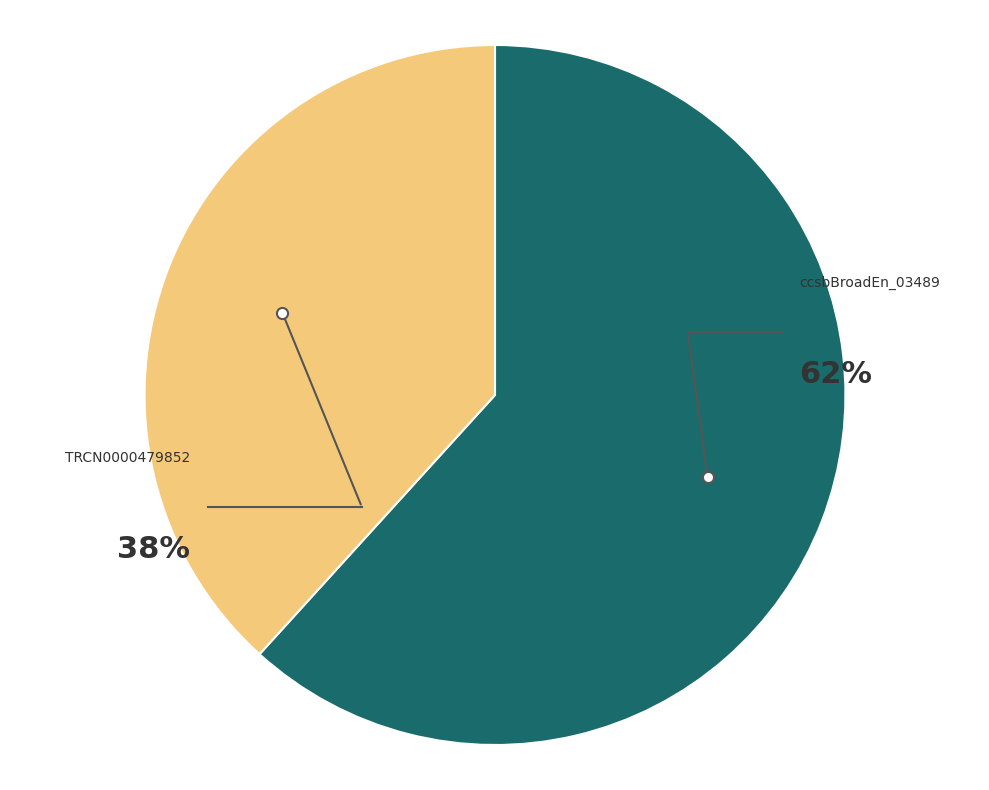

Is there any slice that represents more than half of the pie?

Yes